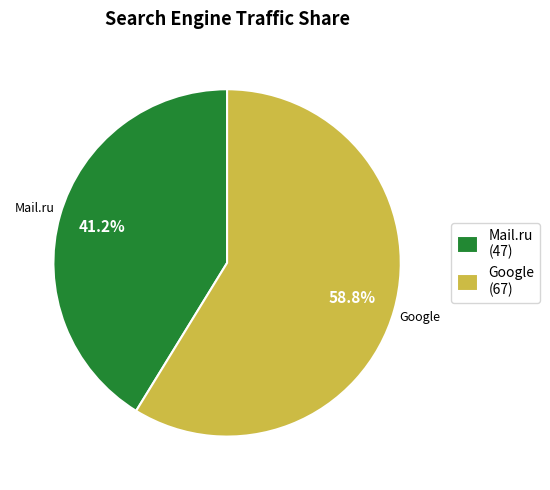

Count the number of slices in the pie.

2